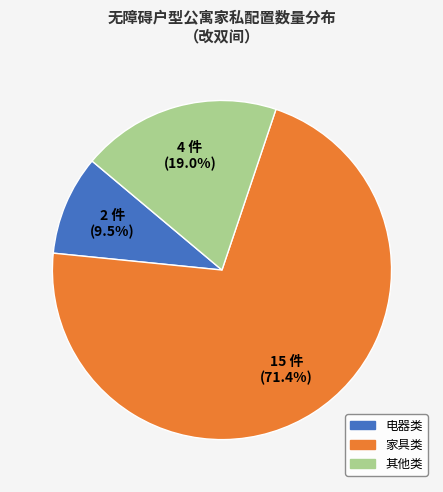

What is the ratio of the value at 家具类 to the value at 电器类?

7.5